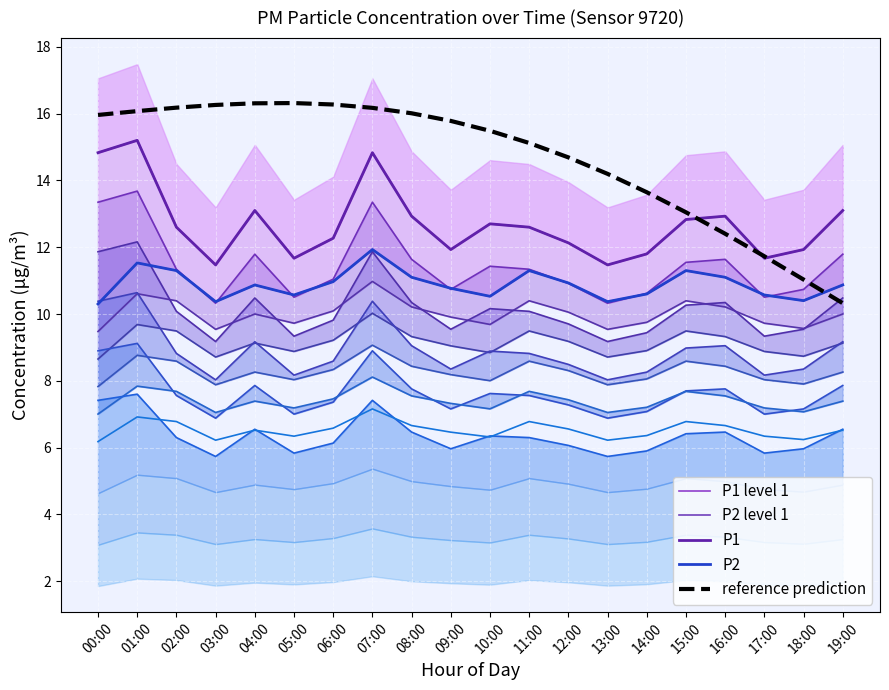

At which category is the sum across all series the highest?

07:00